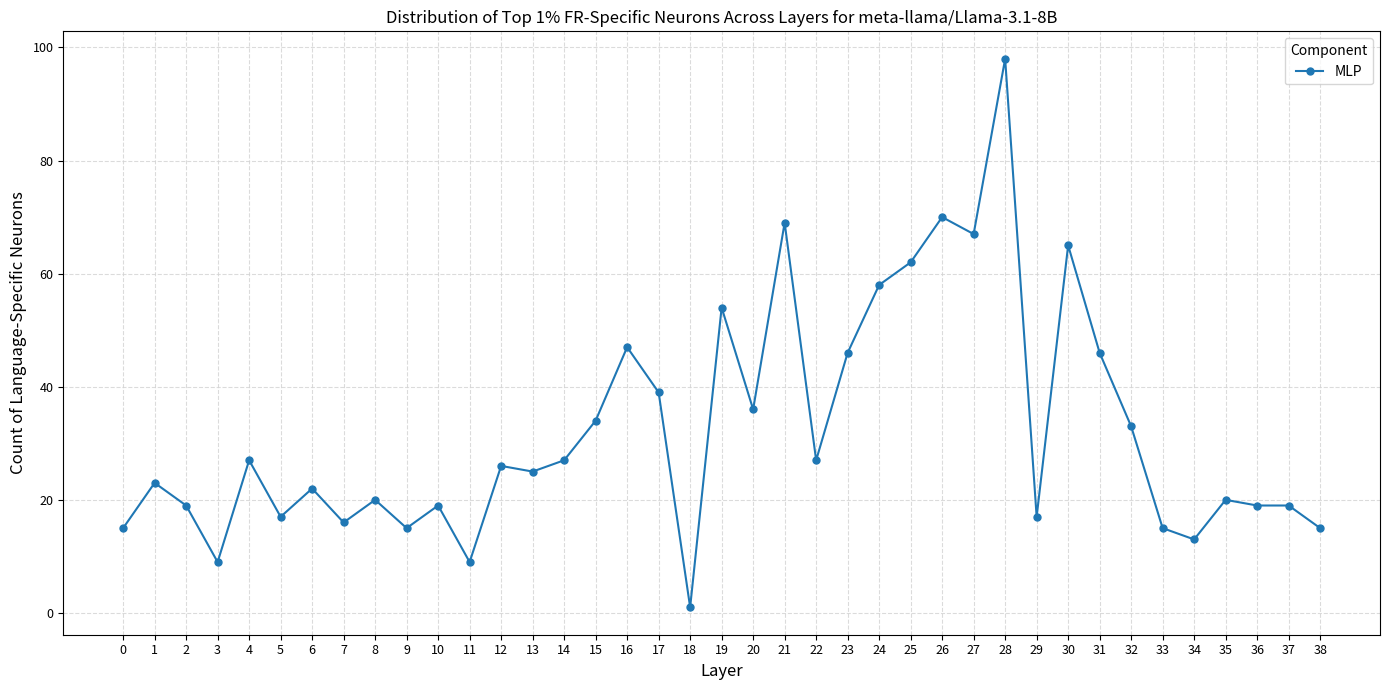

Where does the data first go above 25?

4